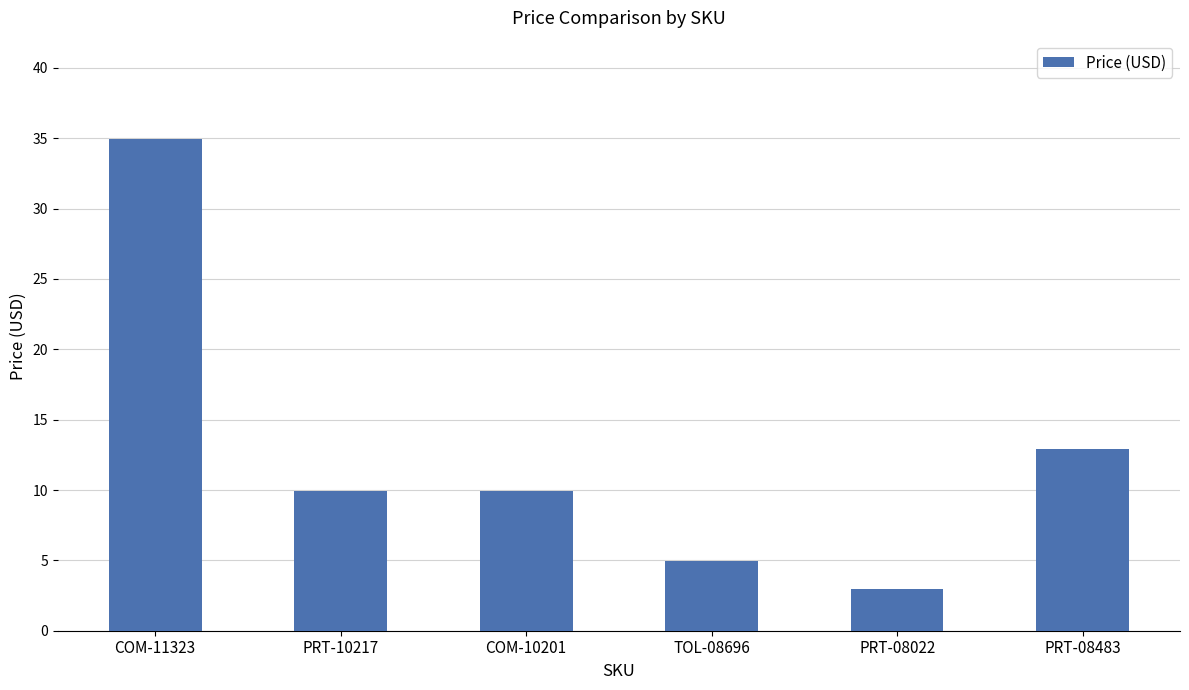

The chart shows a value of 9.9 at PRT-10217. True or false?

True